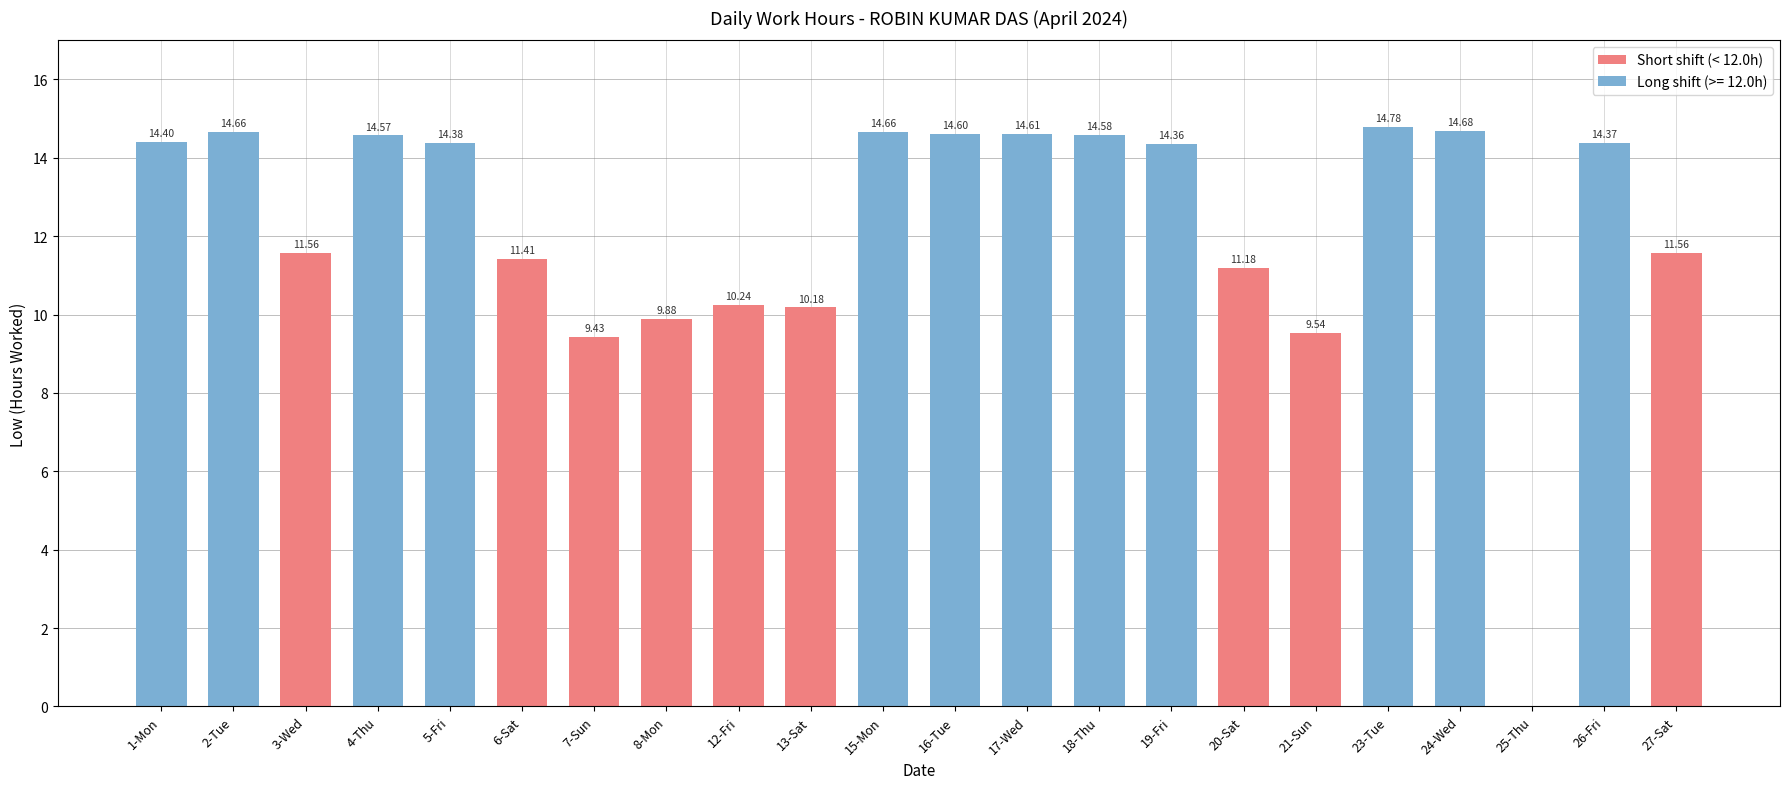

Reading left to right, extract all data points from this chart.

1-Mon=14.4	2-Tue=14.7	3-Wed=11.6	4-Thu=14.6	5-Fri=14.4	6-Sat=11.4	7-Sun=9.4	8-Mon=9.9	12-Fri=10.2	13-Sat=10.2	15-Mon=14.7	16-Tue=14.6	17-Wed=14.6	18-Thu=14.6	19-Fri=14.4	20-Sat=11.2	21-Sun=9.5	23-Tue=14.8	24-Wed=14.7	25-Thu=0.0	26-Fri=14.4	27-Sat=11.6